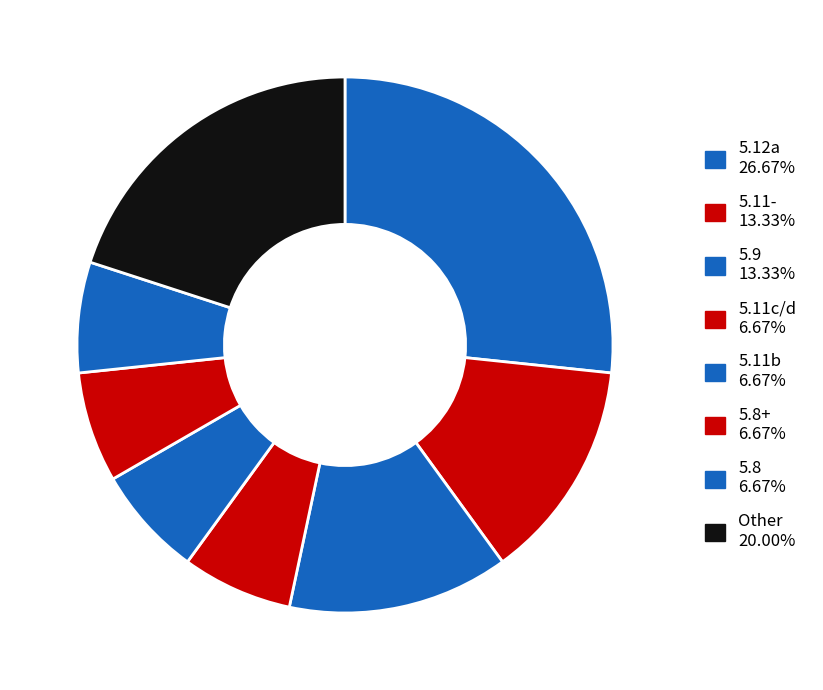

Count the number of slices in the pie.

8